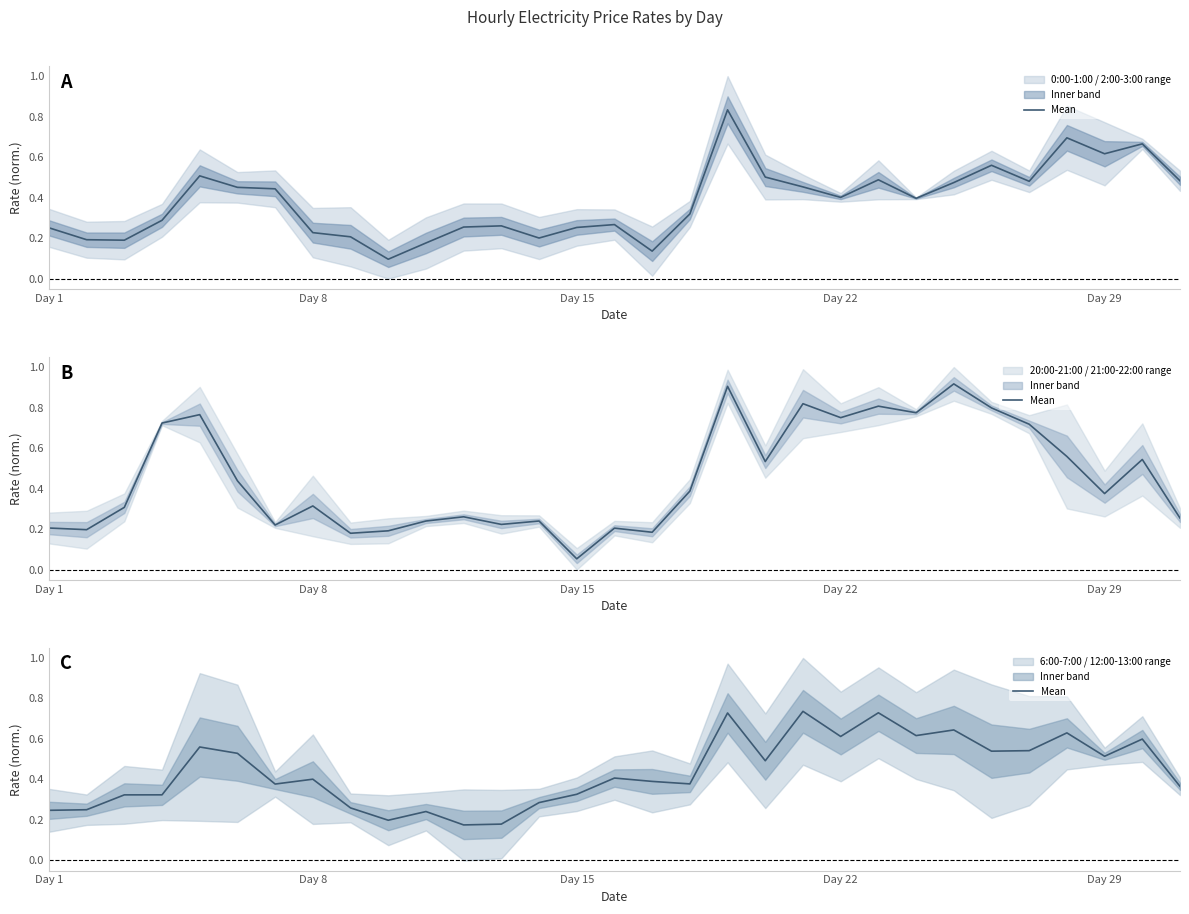

What is the value of the 30th point from the left?

0.6